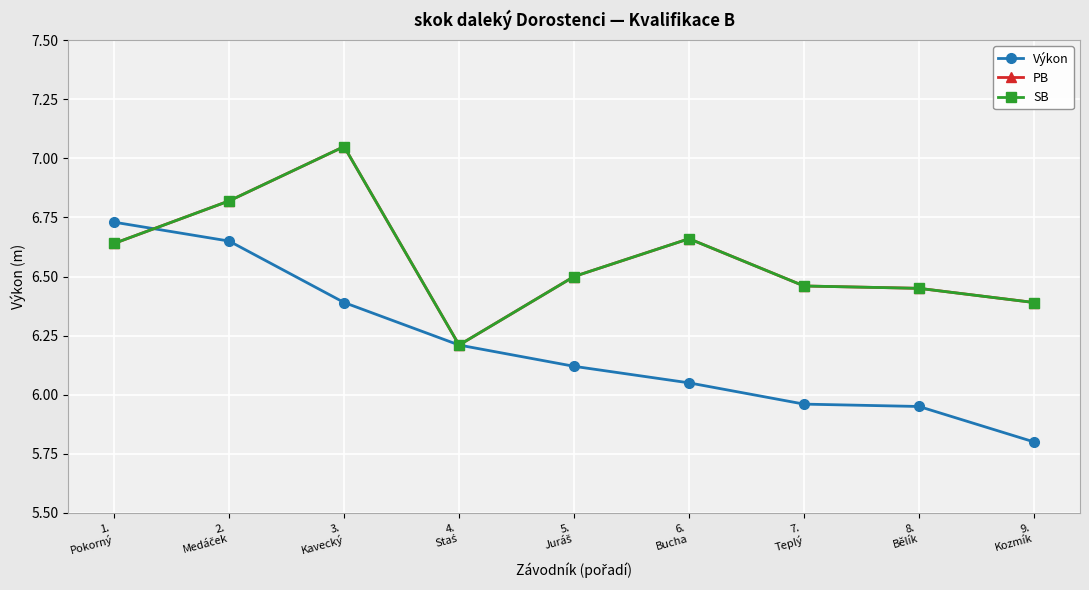

Is this an area chart (filled region under the line)?

No